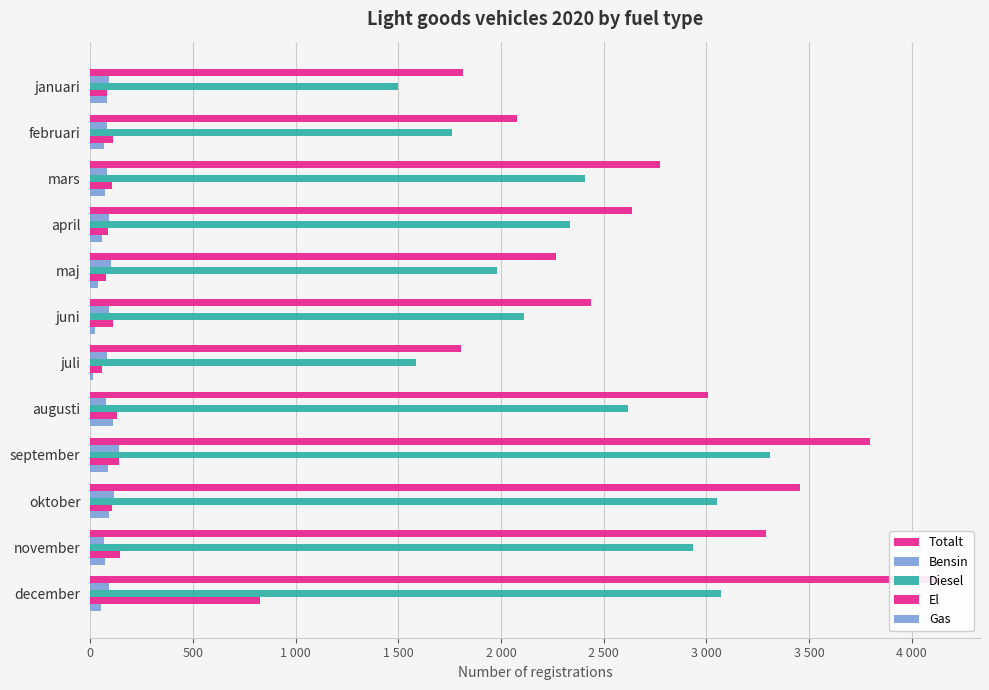

What is the spread (max minus min) of values at februari?

2011